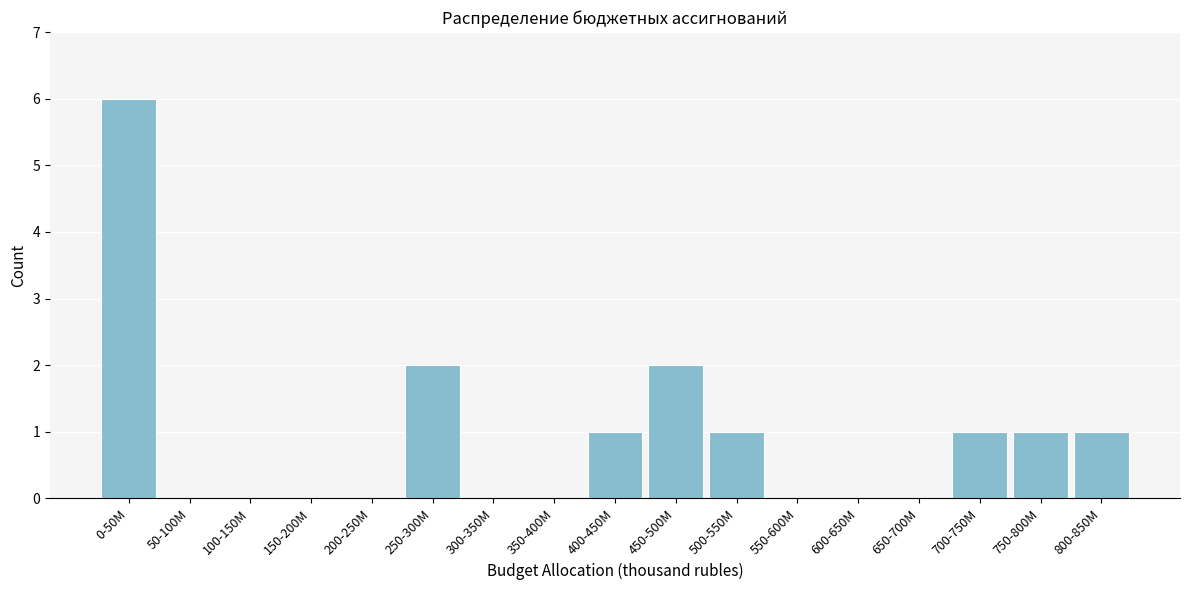

Reading left to right, what are all the values shown in this chart?

0-50M=6	50-100M=0	100-150M=0	150-200M=0	200-250M=0	250-300M=2	300-350M=0	350-400M=0	400-450M=1	450-500M=2	500-550M=1	550-600M=0	600-650M=0	650-700M=0	700-750M=1	750-800M=1	800-850M=1